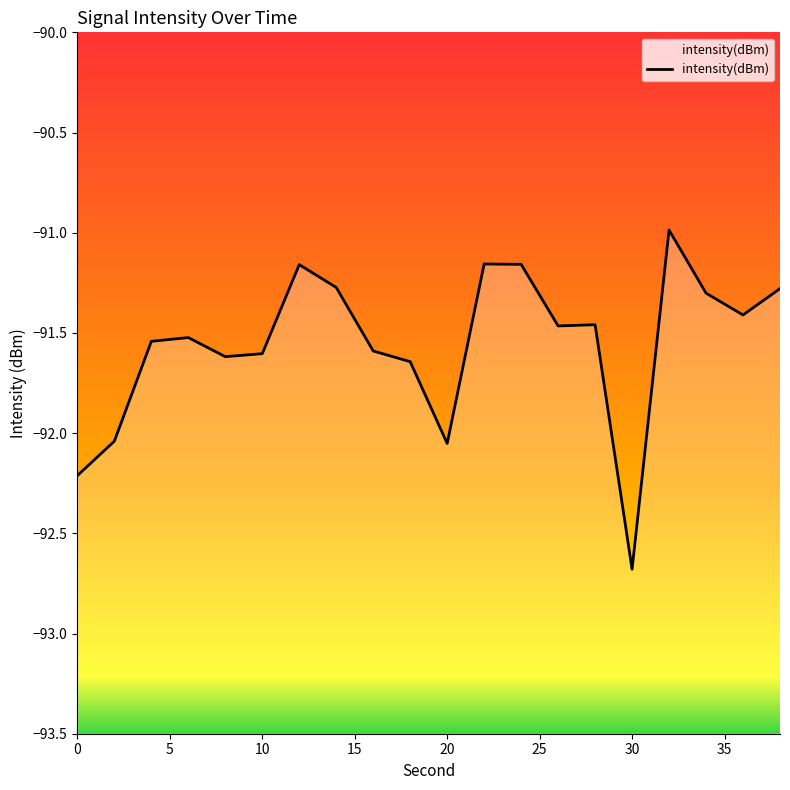

How many values are below -91?

19